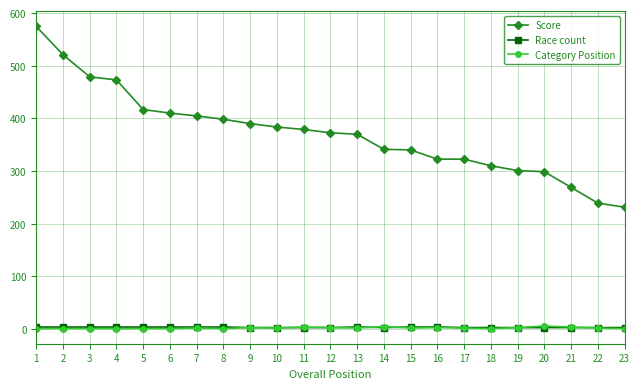

What are all the series names shown in the legend?

Score, Race count, Category Position